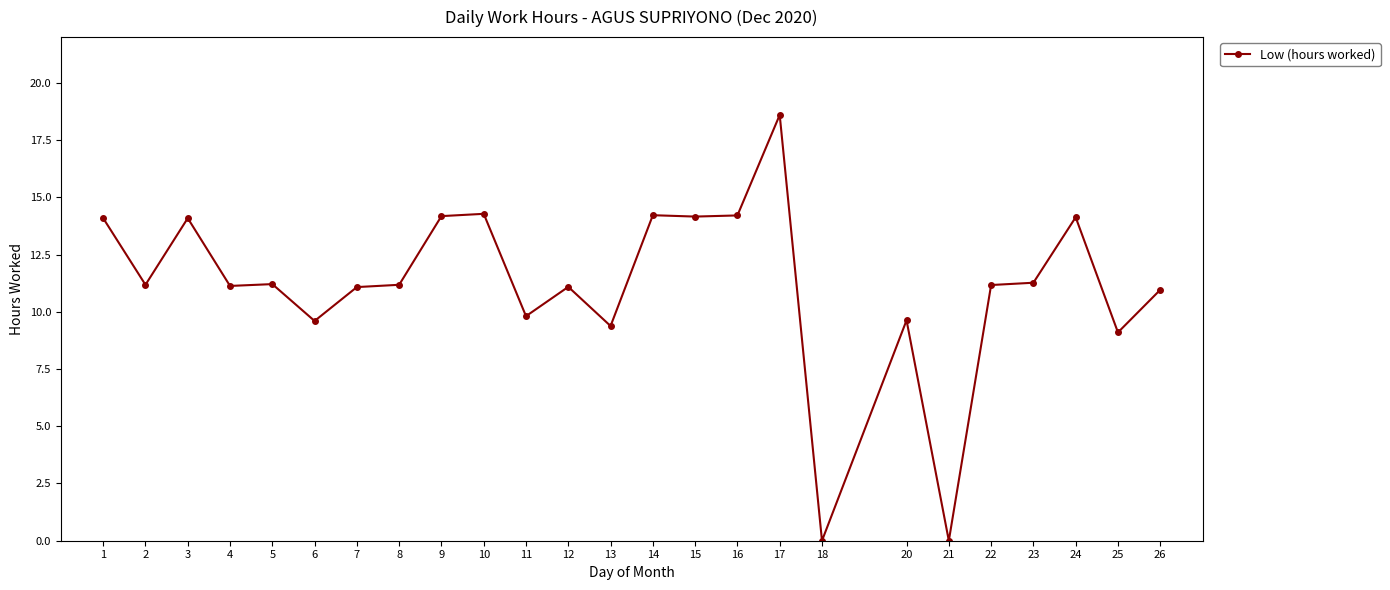

Is it true that the value at 18 is 0.0?

True